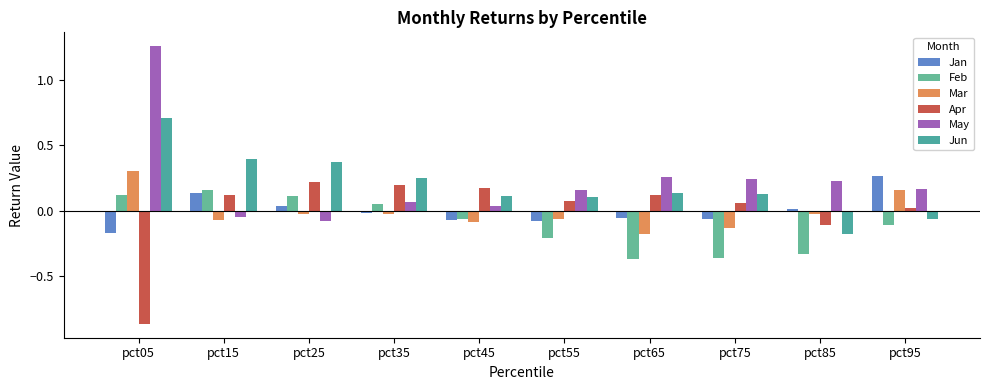

Is the value of Feb at pct65 greater than the value of Apr at pct95?

No